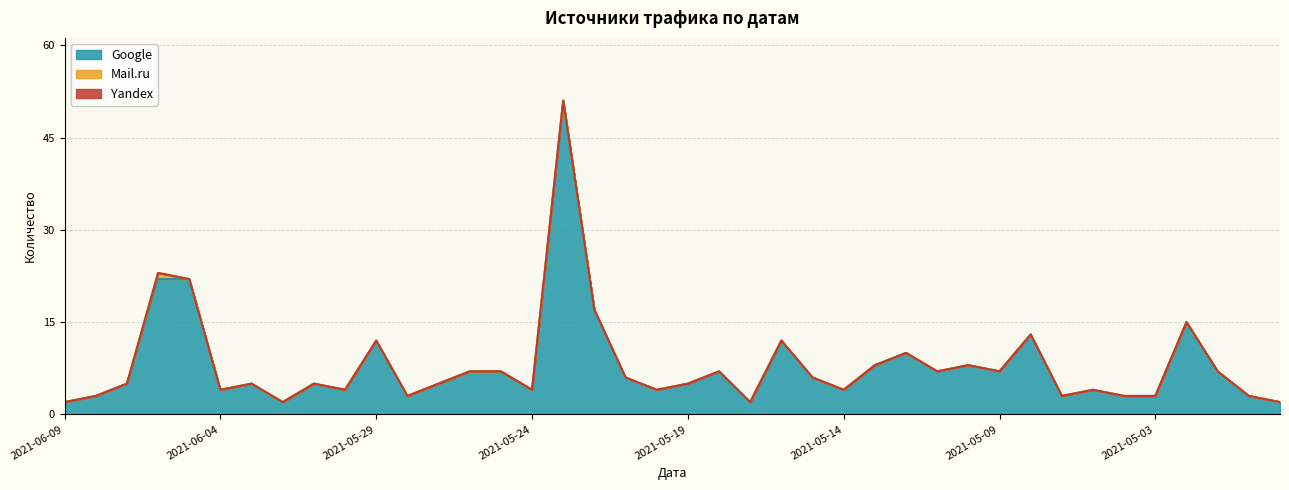

What is the maximum value for Mail.ru?

1